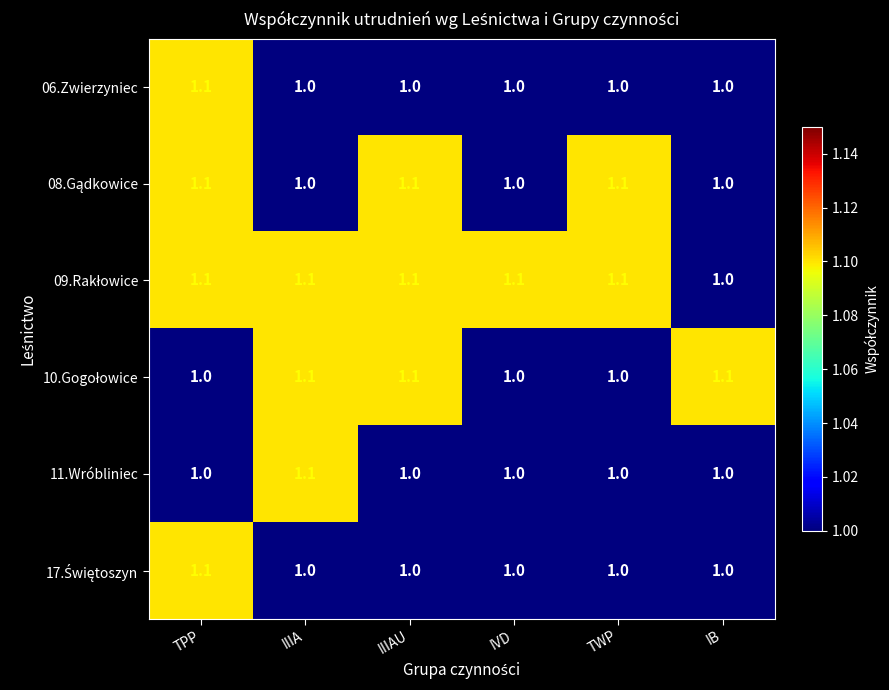

Is it true that 06.Zwierzyniec equals 1.0 at IIIAU?

True